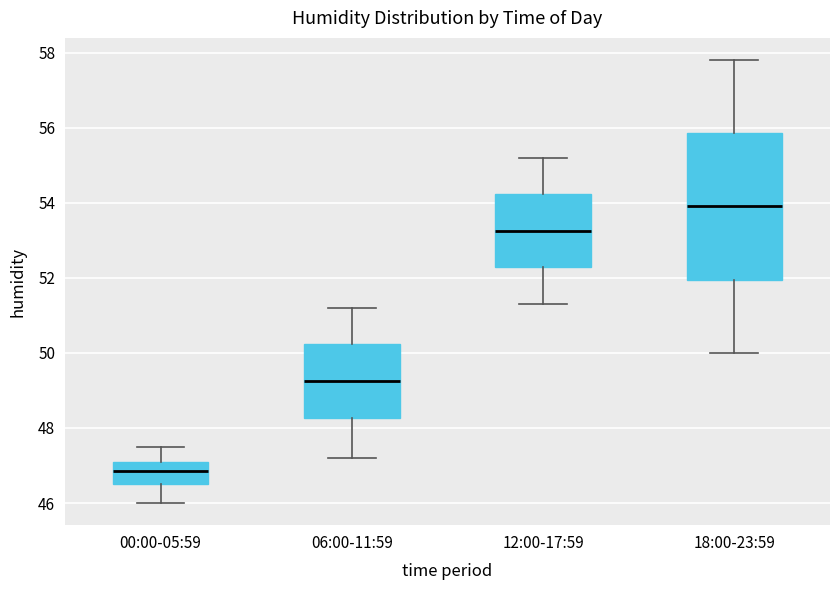

Reading left to right, read every box against the y-axis: the position of its median line, the range the box covers, and the ends of its whiskers. The values are not printed on the chart, so give them approximately, as read against the axis.

00:00-05:59: median 46.8, box 46.6 to 47.2, whiskers 46.0 to 47.6
06:00-11:59: median 49.2, box 48.2 to 50.2, whiskers 47.2 to 51.2
12:00-17:59: median 53.2, box 52.2 to 54.2, whiskers 51.4 to 55.2
18:00-23:59: median 54.0, box 52.0 to 55.8, whiskers 50.0 to 57.8